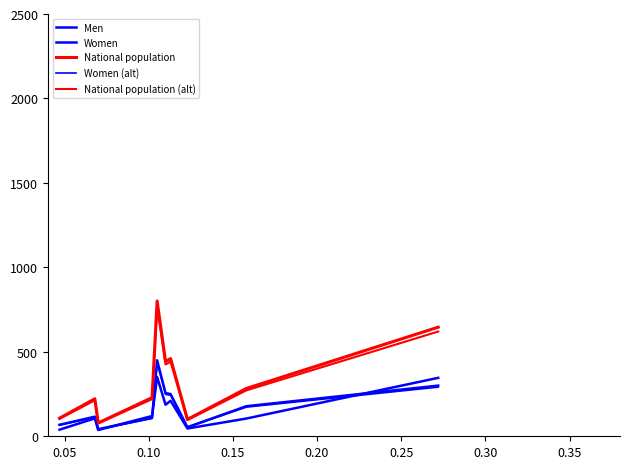

Does the chart have visible grid lines?

No